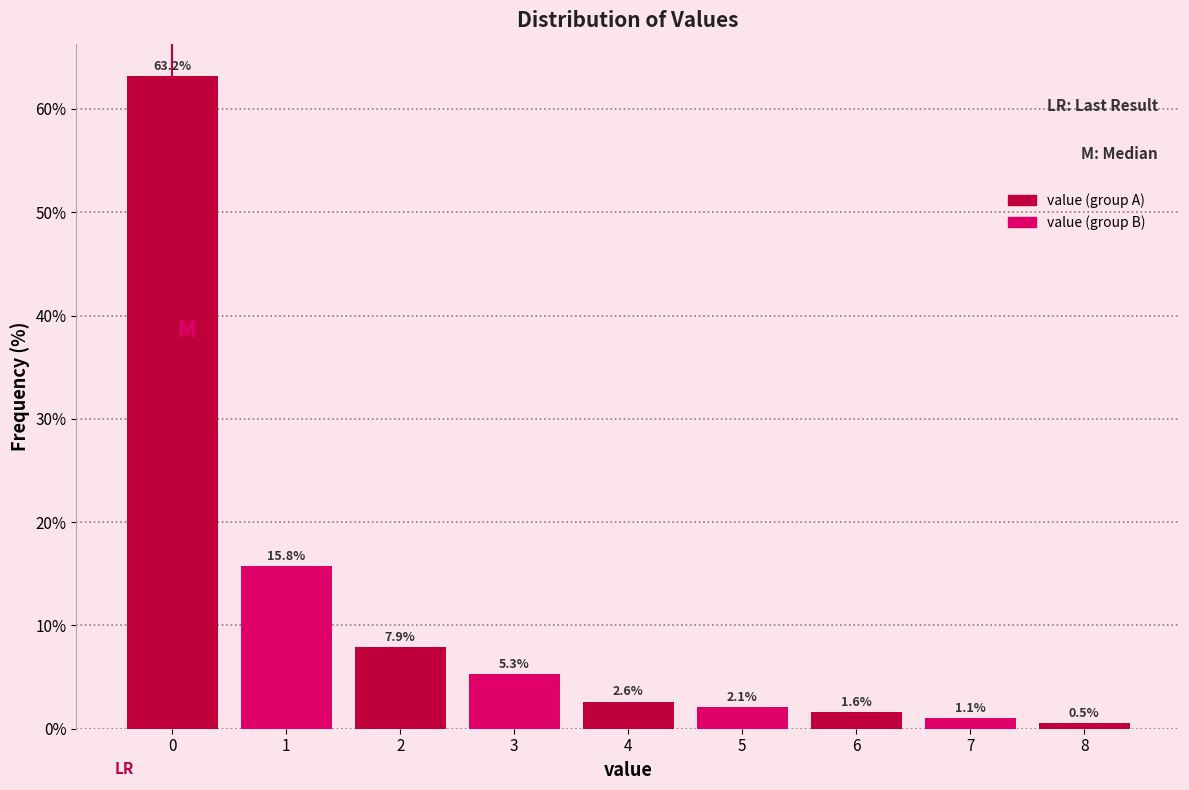

Reading left to right, list all the values displayed in this chart.

0=63.2	1=15.8	2=7.9	3=5.3	4=2.6	5=2.1	6=1.6	7=1.1	8=0.5